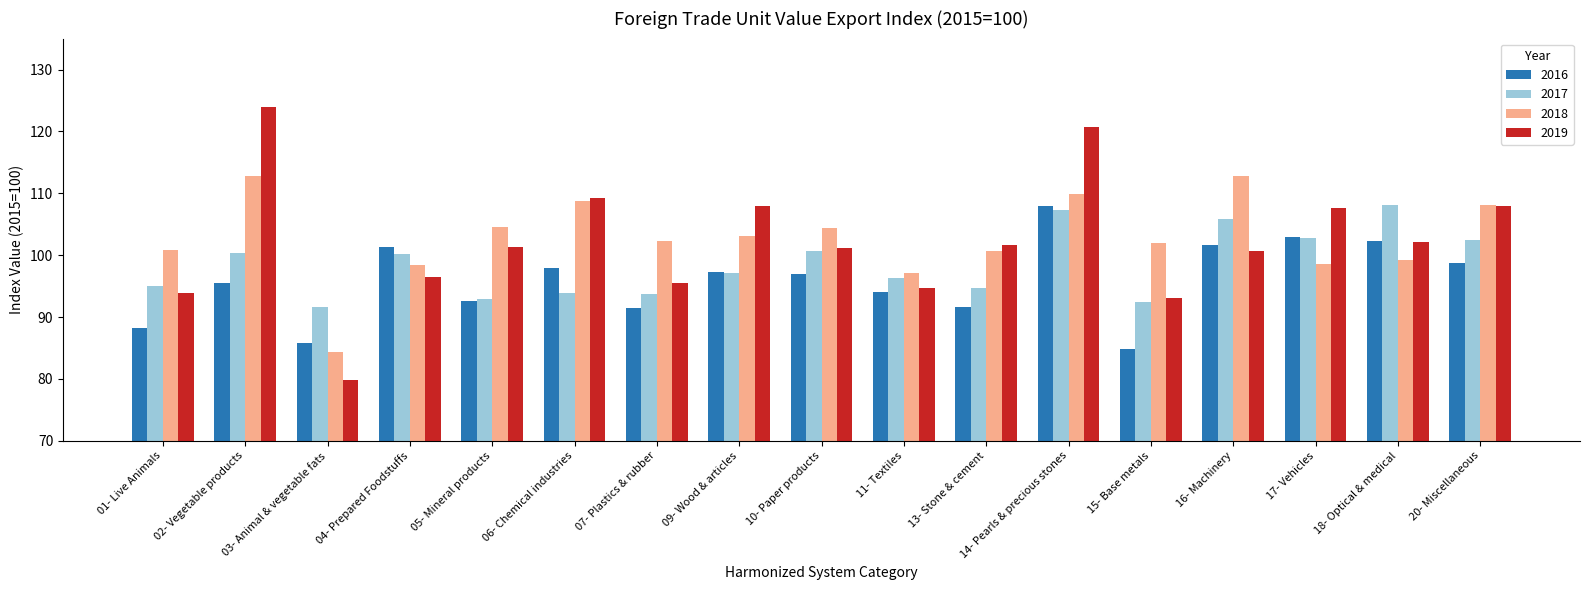

At how many categories does at least one series exceed 117?

2